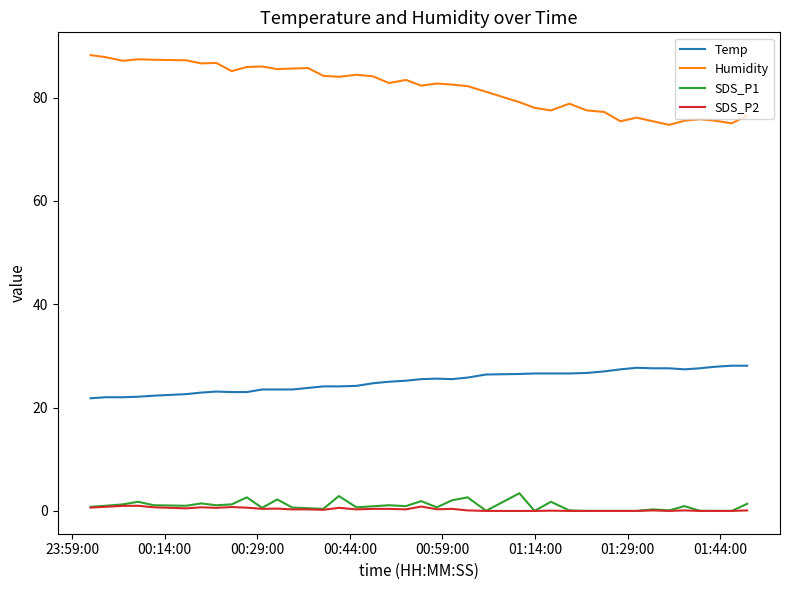

What is the highest value of the SDS_P1 series?

3.4